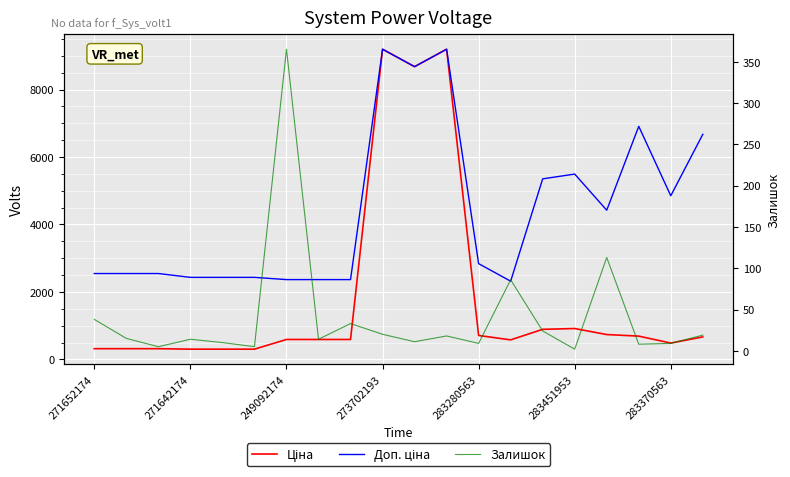

Reading left to right, extract all data points from this chart.

Ціна: 318.3	318.3	318.3	304.1	304.1	304.1	591.6	591.6	591.6	9196.3	8679.5	9196.3	710.0	579.8	892.2	915.8	737.2	691.0	485.1	667.4
Доп. ціна: 2546.4	2546.4	2546.4	2432.8	2432.8	2432.8	2366.5	2366.5	2366.5	9196.3	8679.5	9196.3	2839.8	2319.2	5353.1	5495.0	4423.0	6910.3	4851.4	6673.6
Залишок: 38.0	15.0	5.0	14.0	10.0	5.0	365.0	14.0	33.0	20.0	11.0	18.0	9.0	86.0	24.0	2.0	113.0	8.0	9.0	19.0